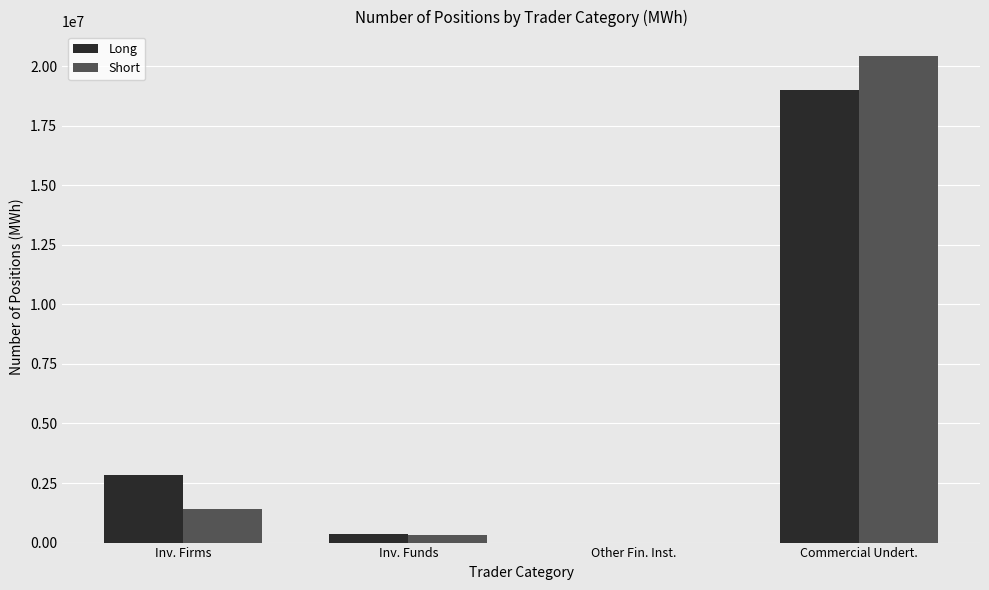

What is the total value across all series at Inv. Firms?

4237420